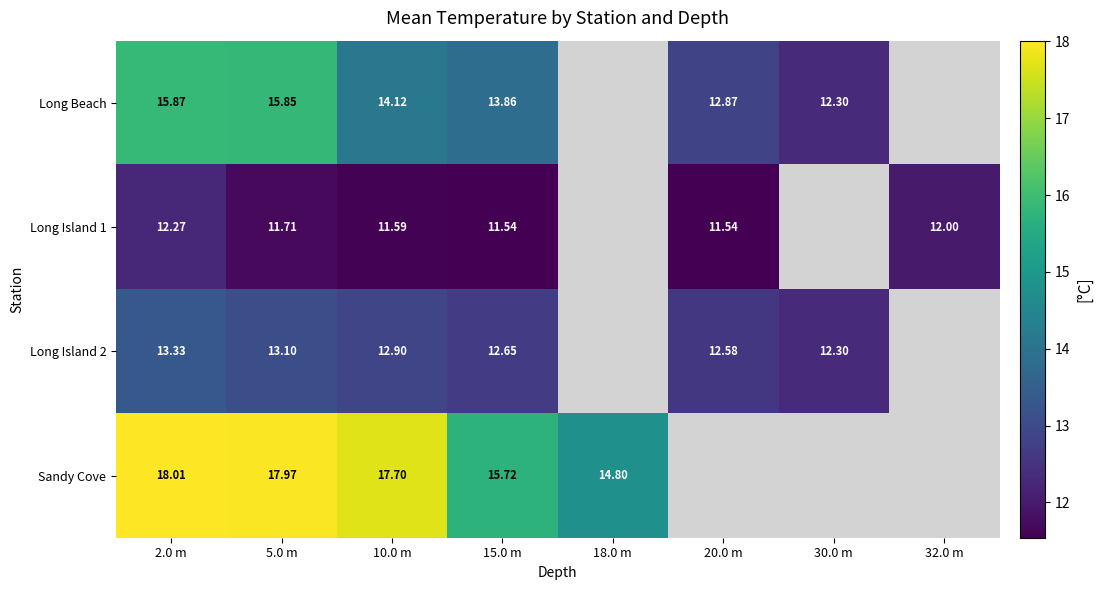

Which series changed the most between 5.0 m and 15.0 m?

Sandy Cove